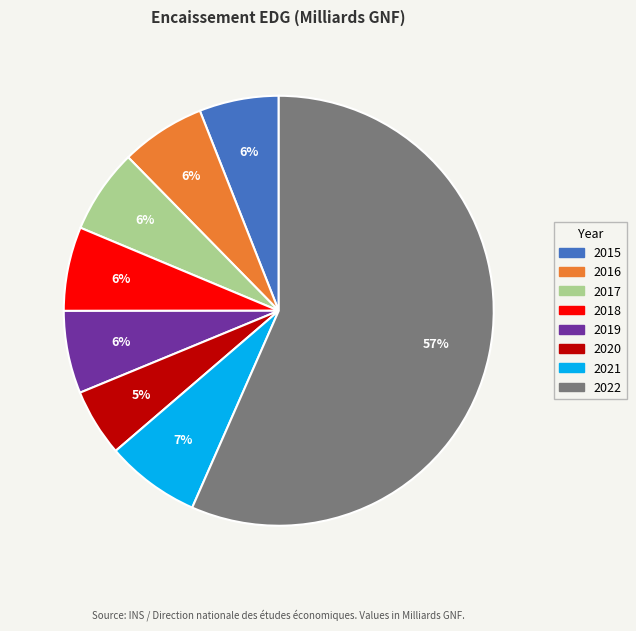

What is the ratio of the value at 2018 to the value at 2017?

1.0